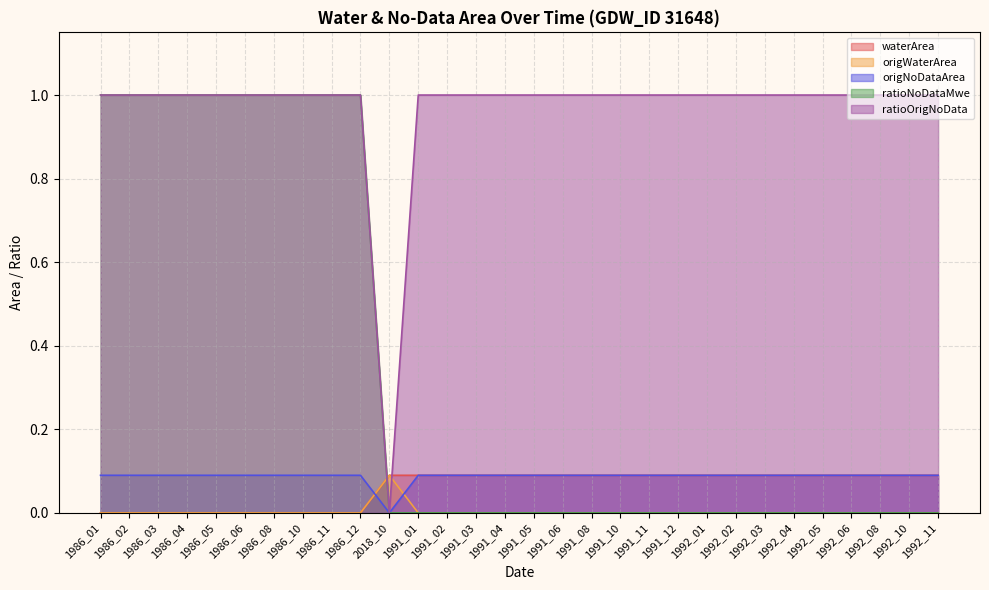

At which category is the sum across all series the highest?

1986_01